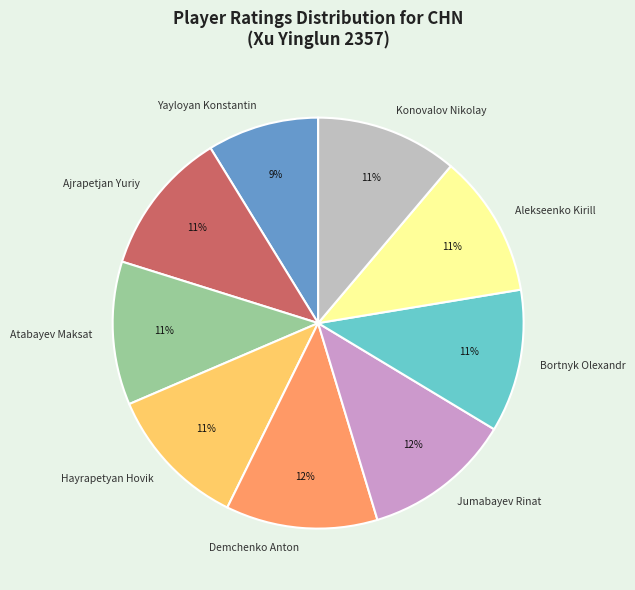

To the nearest percent, what is the difference between the largest and smallest slice percentages?

3%